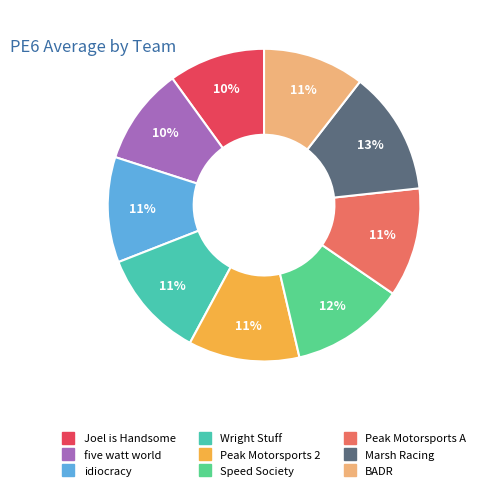

Is the sum of BADR and five watt world greater than half?

No